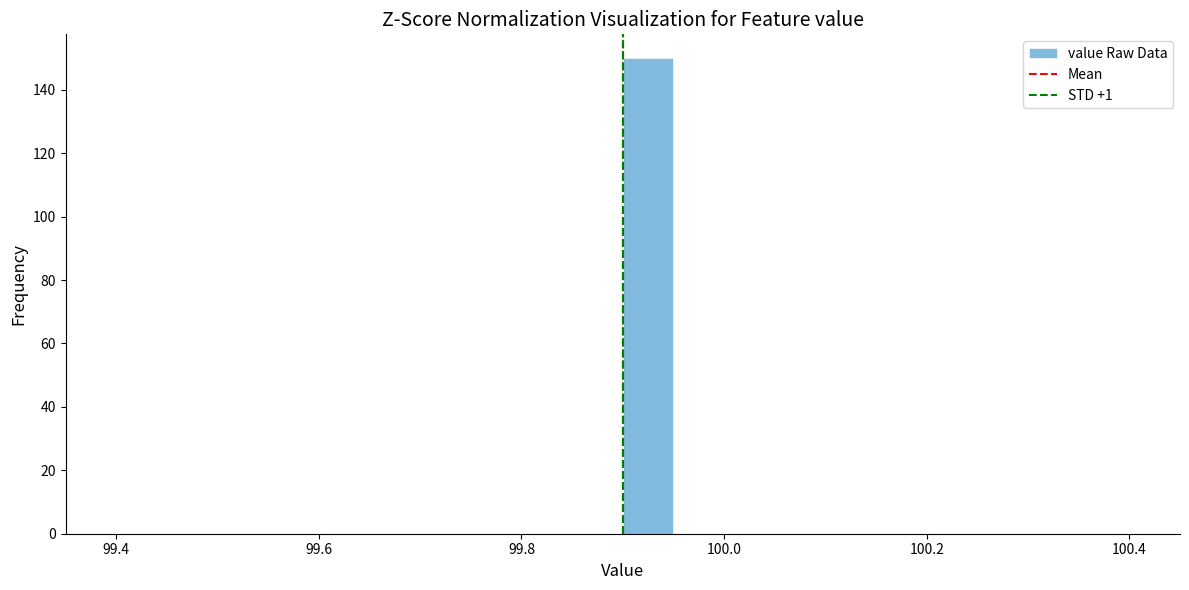

Read against the x-axis, roughly where is the centre of the tallest bar?

99.92